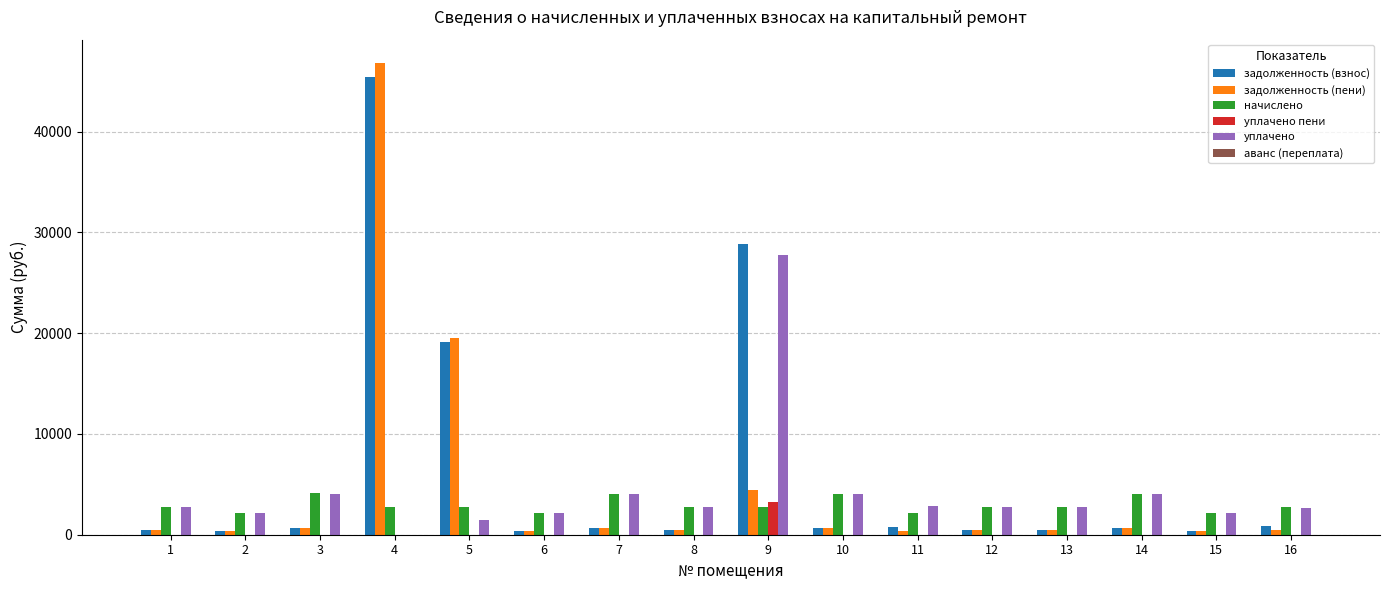

What is the sum of all уплачено пени values?

3256.5